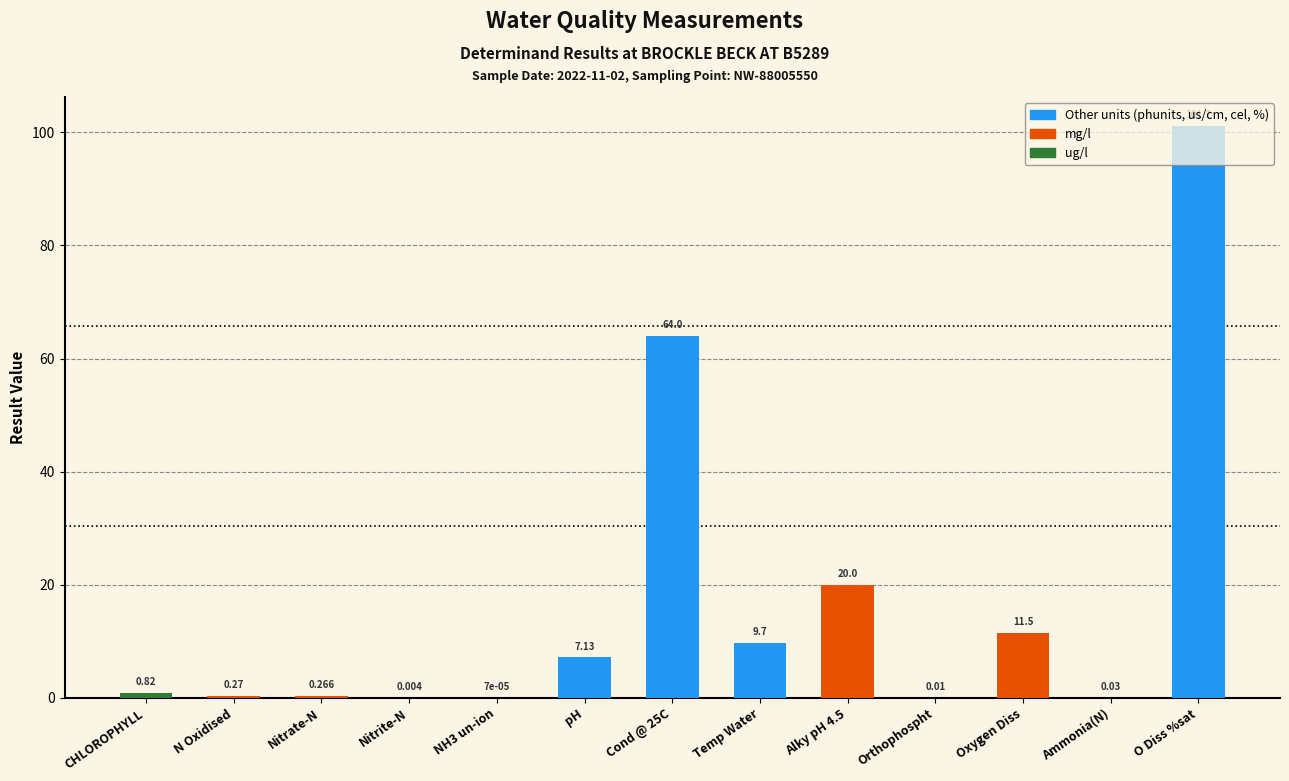

What is the maximum value shown in the chart?

101.2